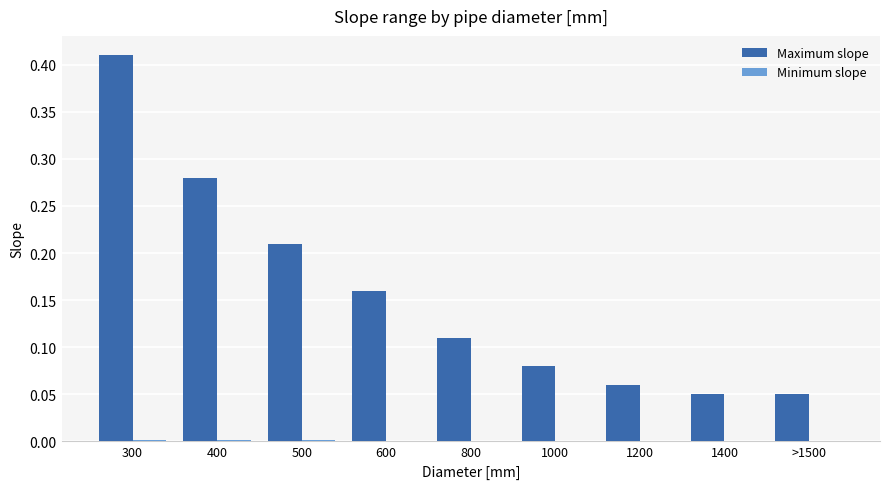

Which series has the largest total across all categories?

Maximum slope